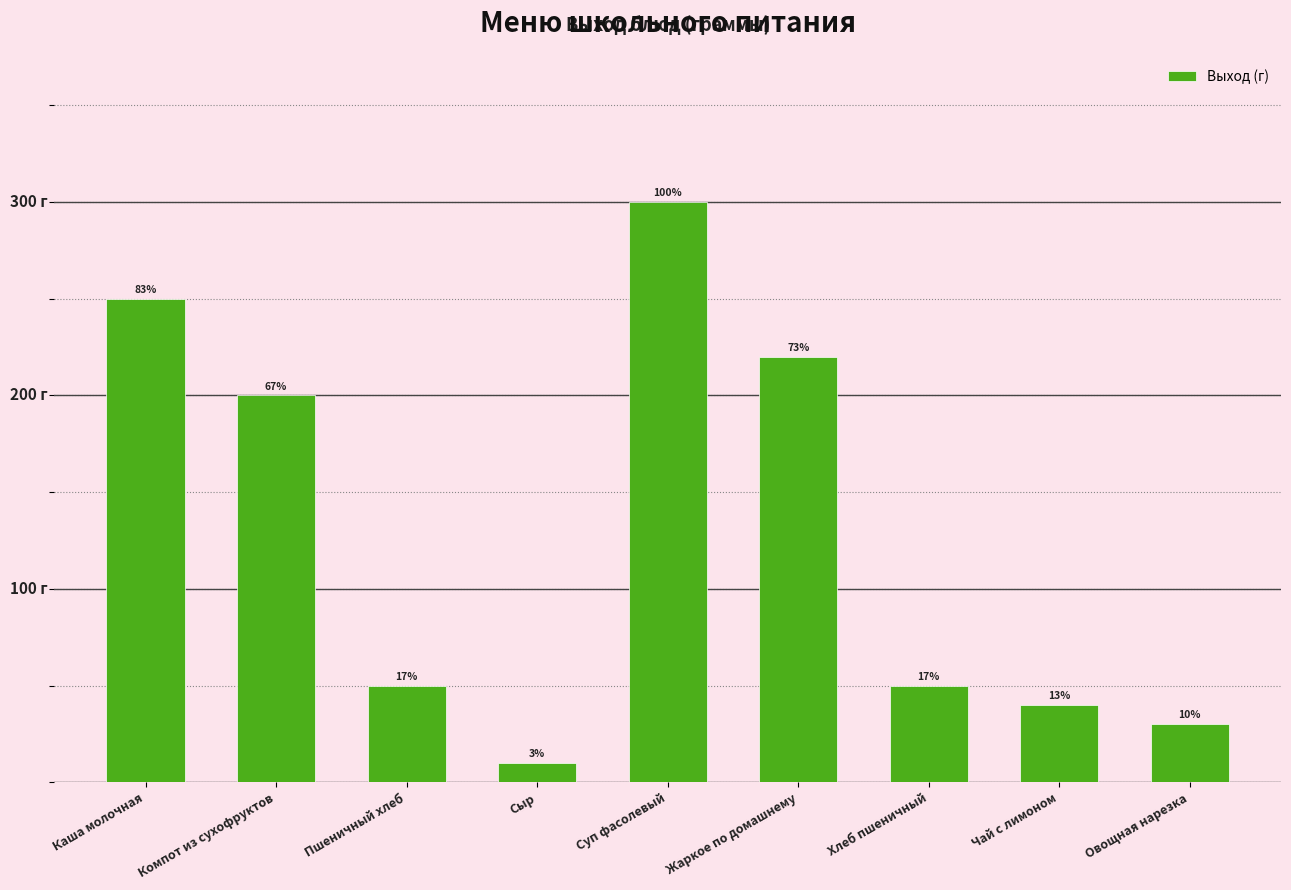

What is the label of the 5th bar from the left?

Суп фасолевый